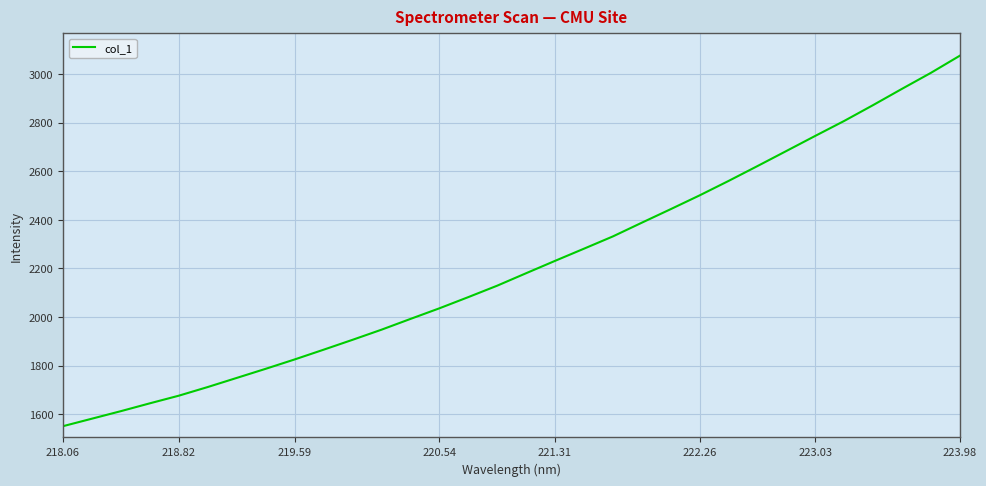

How many lines are shown in the chart?

1